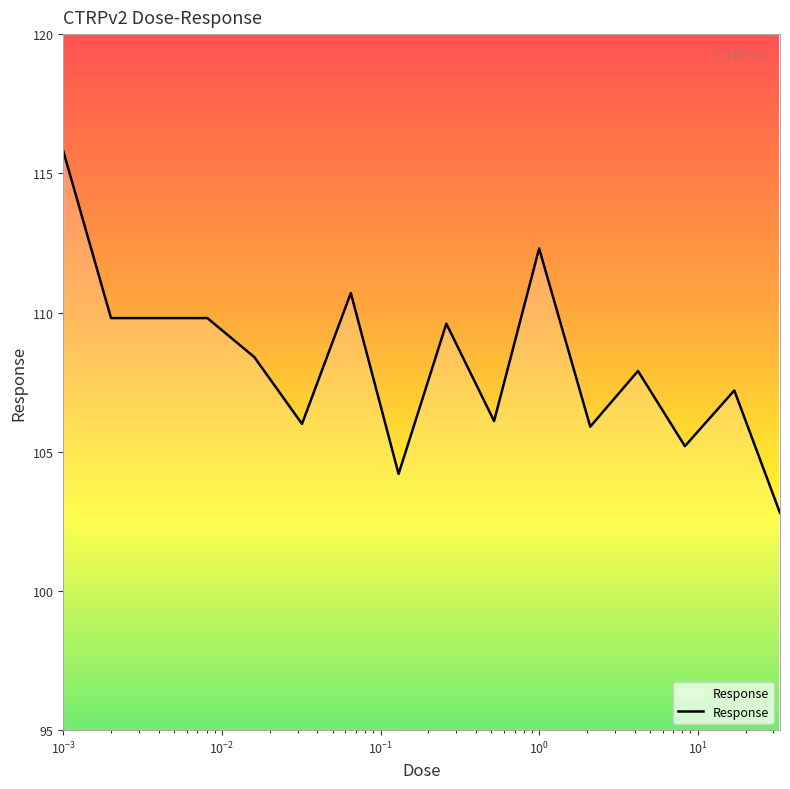

What is the difference between the maximum and minimum values?

13.0